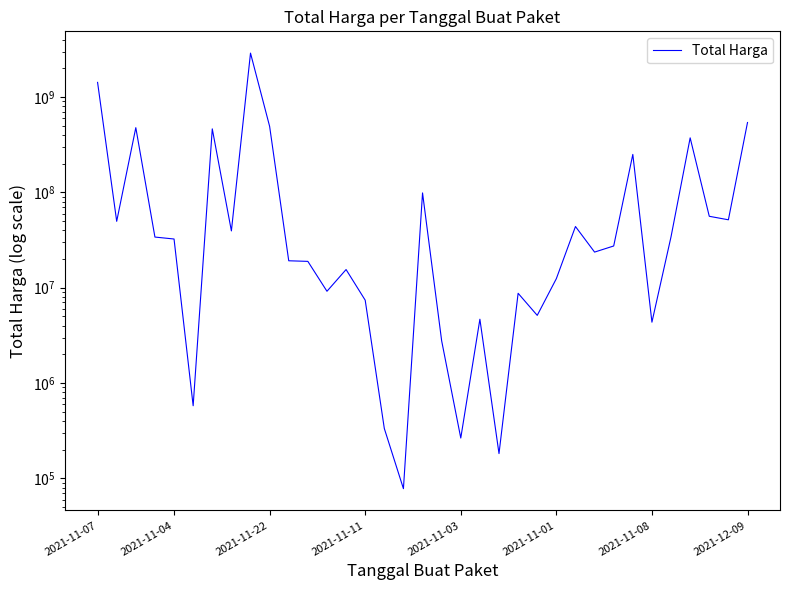

At which label does the data first exceed 27412000?

2021-11-07